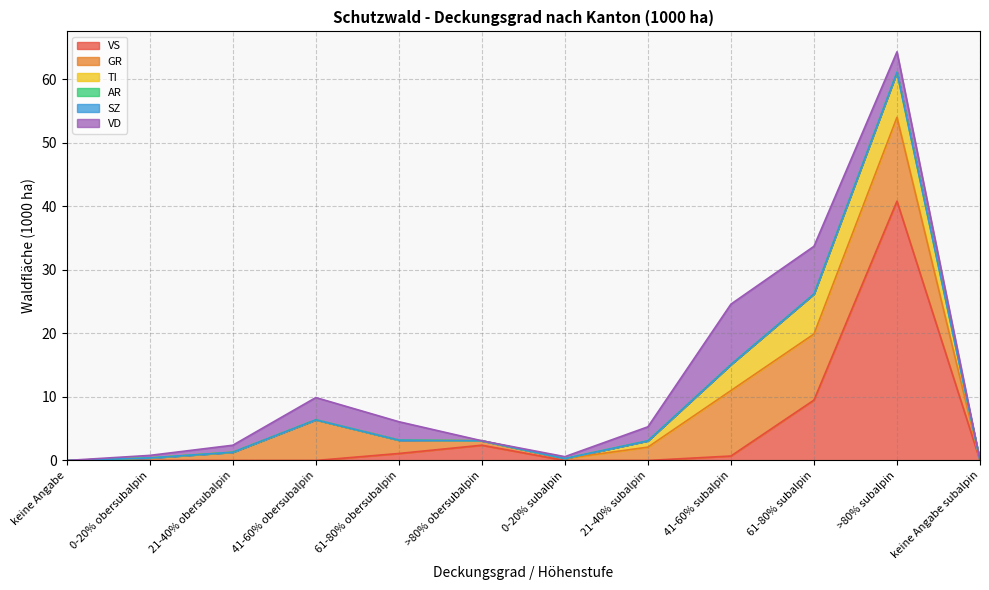

Where does the GR series first go above 2?

41-60% obersubalpin